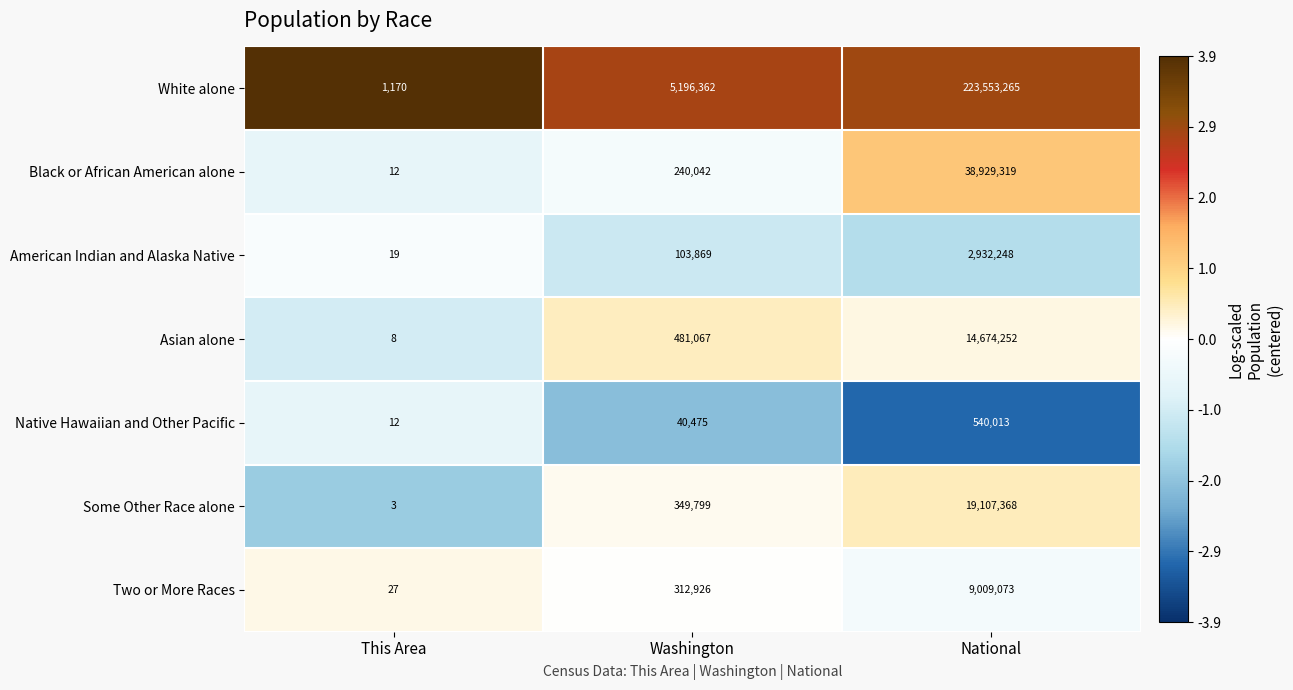

What is the maximum value for Black or African American alone?

38929319